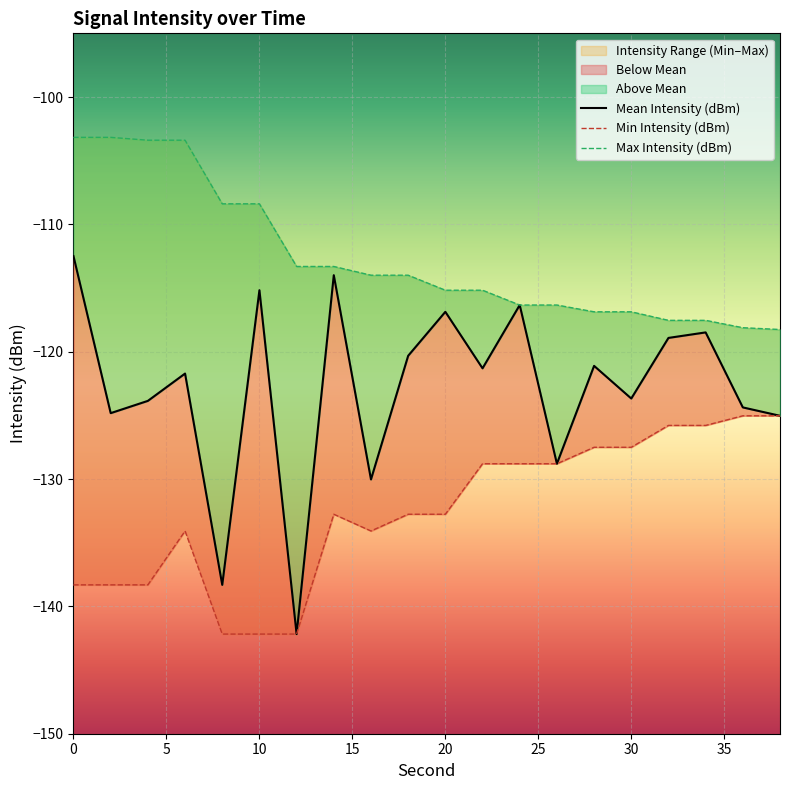

How many data points in Max Intensity (dBm) are above -113?

6